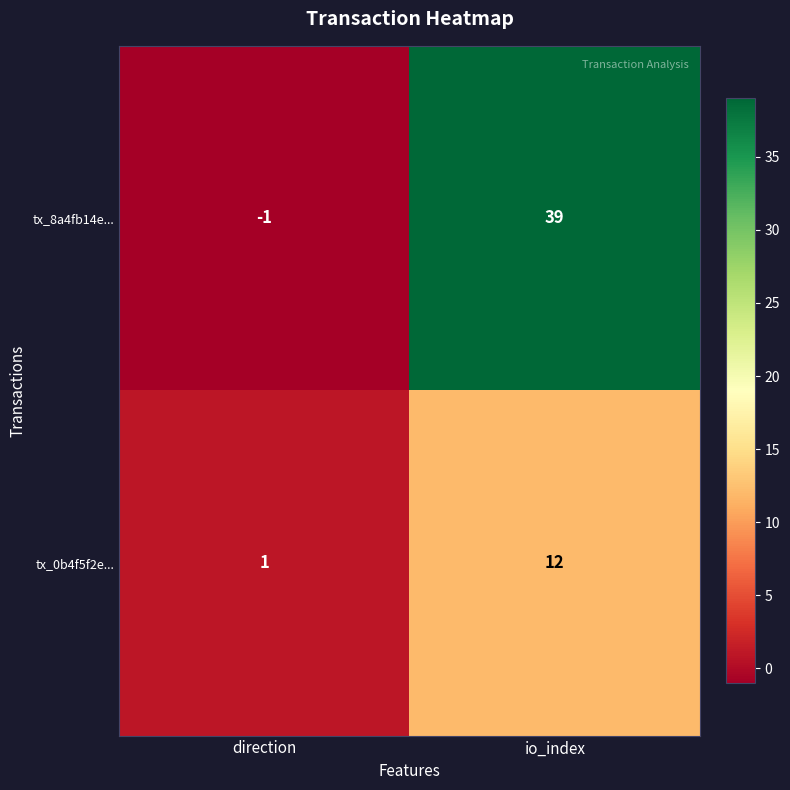

True or false: tx_0b4f5f2e... has a value of 1 at direction.

True